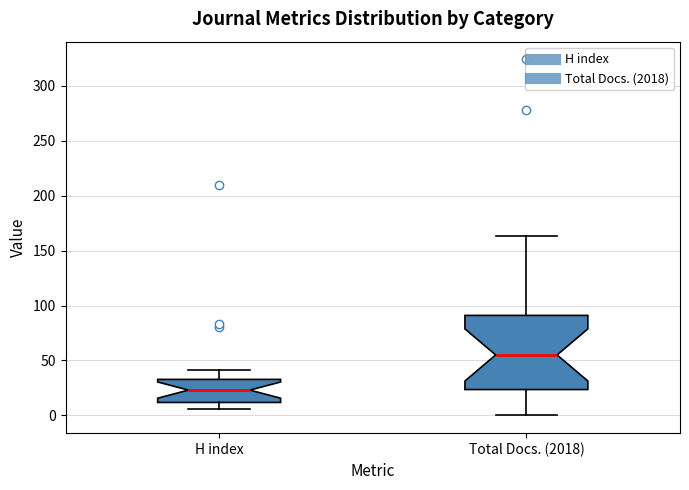

Comparing the boxes themselves (not the whiskers), which one is the tallest?

Total Docs. (2018)